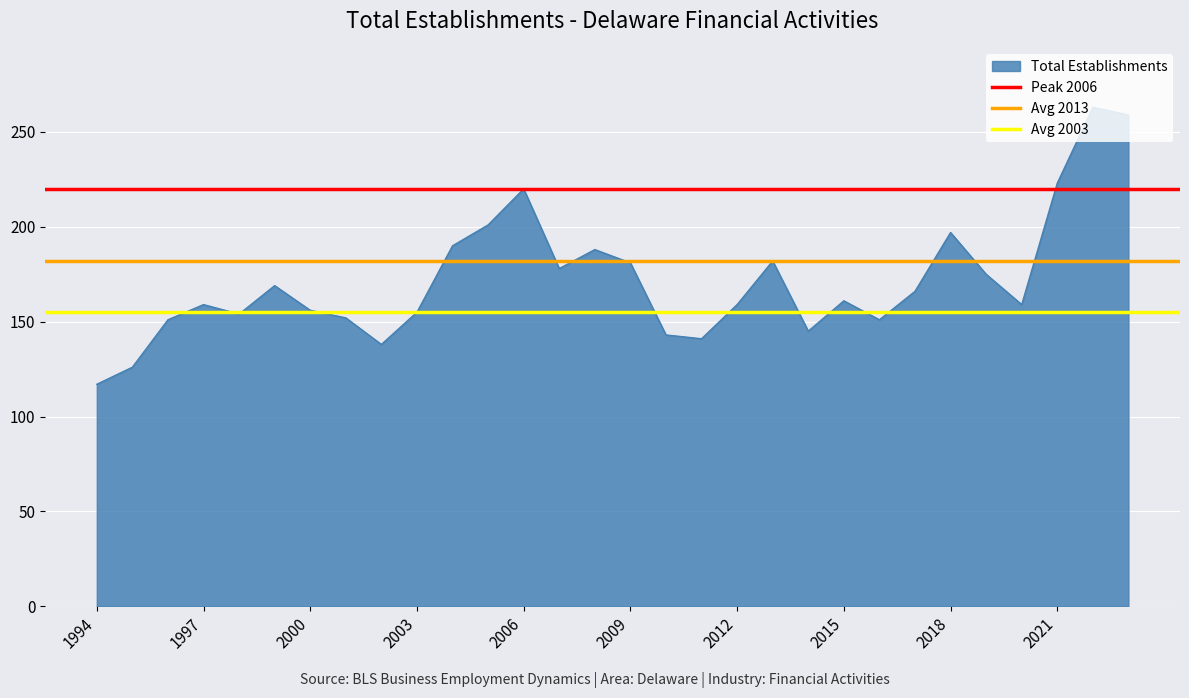

True or false: Total Establishments has a value of 112 at 2021.

False